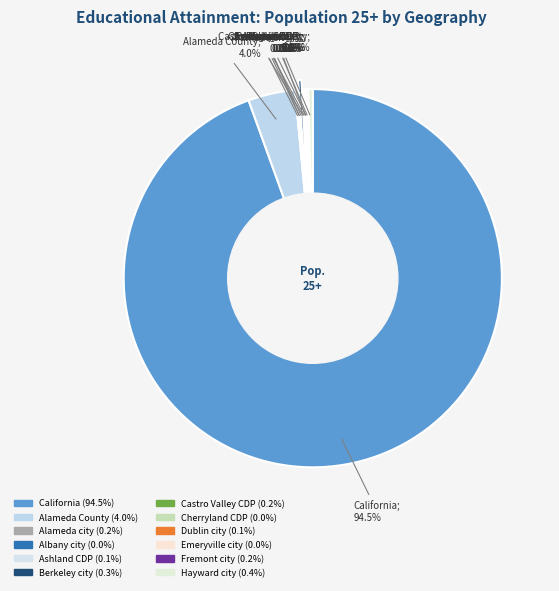

What percentage is NOT represented by Berkeley city?

99.7%